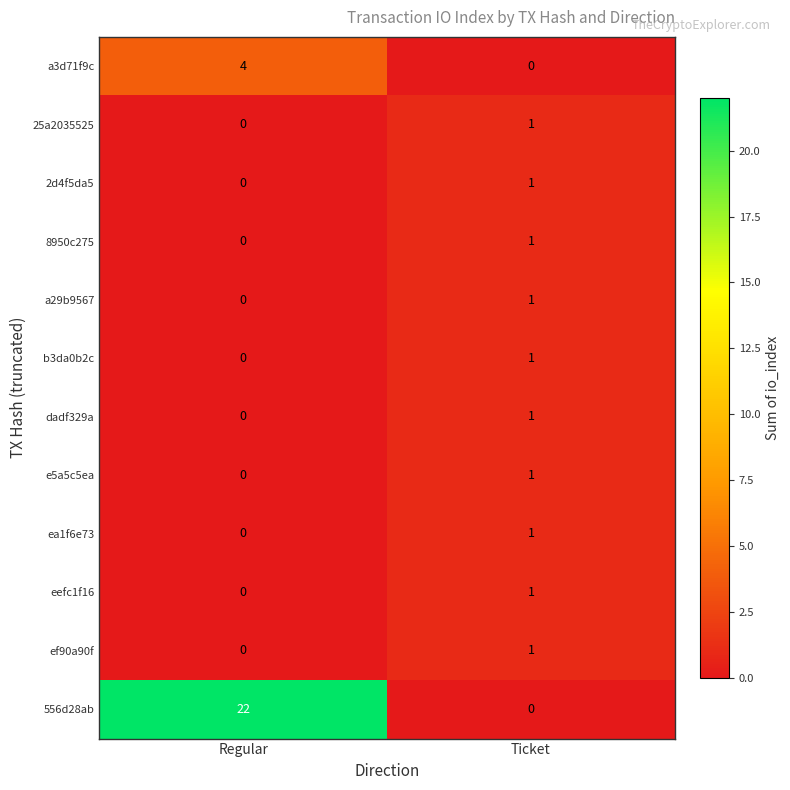

What is the difference between the a3d71f9c values at Ticket and Regular?

4